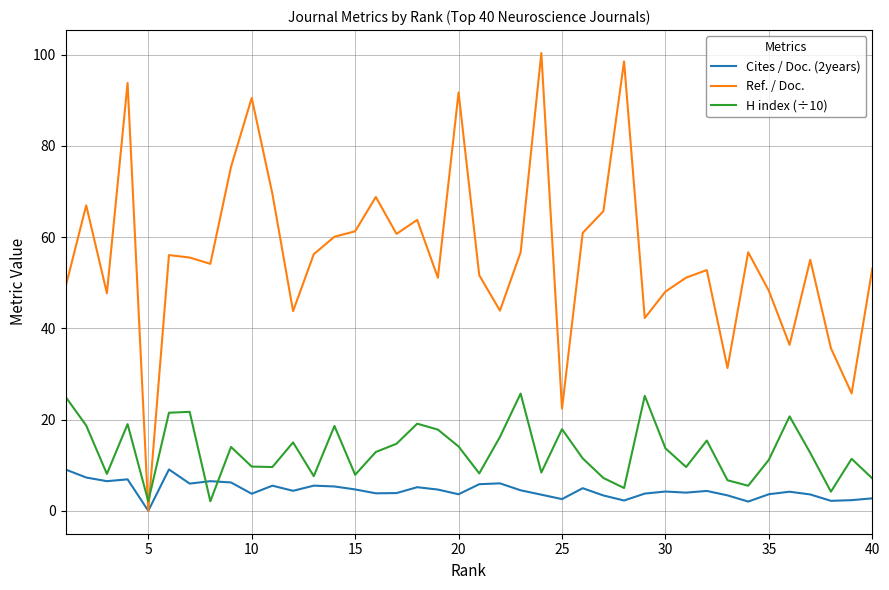

Which series has the largest range (max minus min)?

Ref. / Doc.